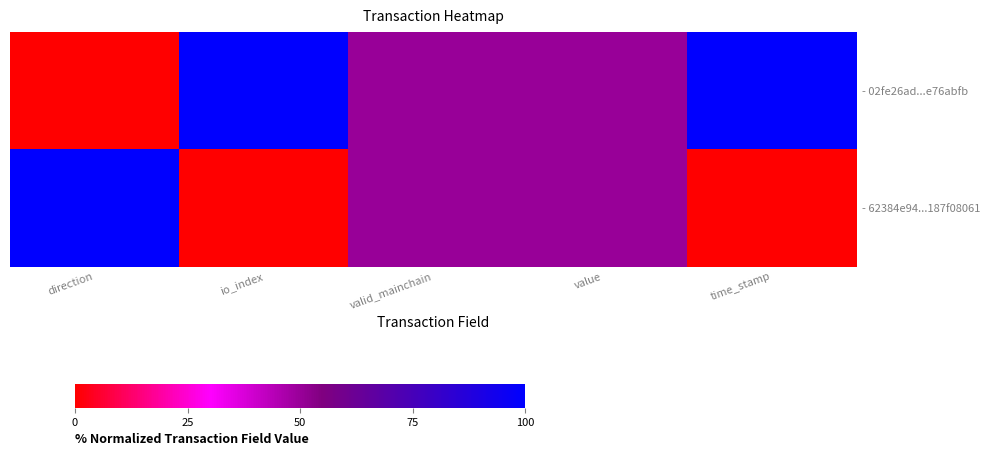

Count the number of data series in this chart.

2